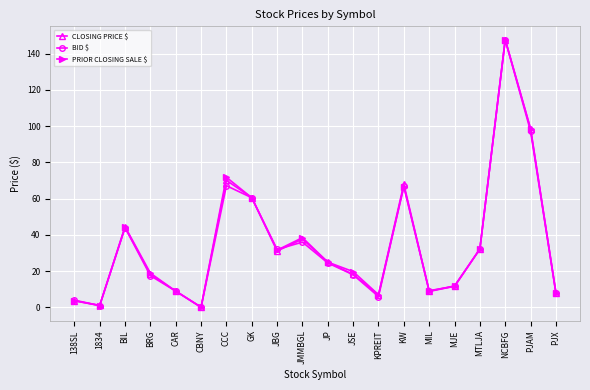

Between KPREIT and MIL, which series saw the biggest shift?

BID $